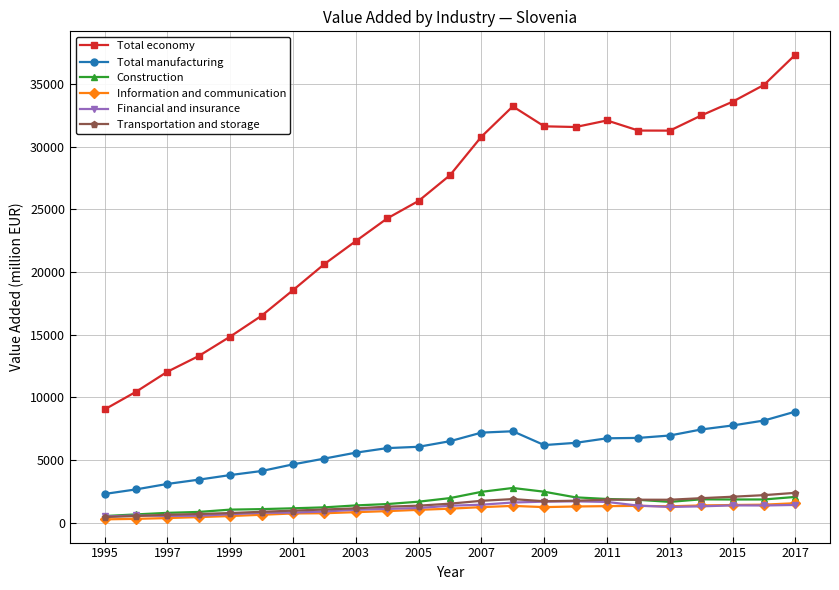

What is the average value of the Total economy series?

25040.1